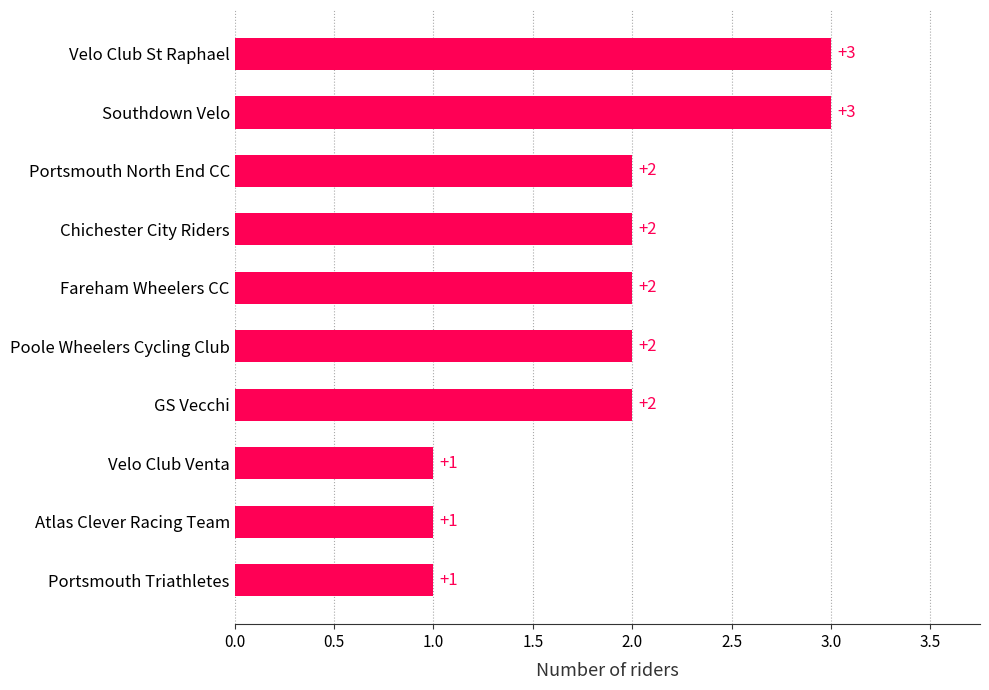

Reading bottom to top, list all the values displayed in this chart.

Portsmouth Triathletes=1	Atlas Clever Racing Team=1	Velo Club Venta=1	GS Vecchi=2	Poole Wheelers Cycling Club=2	Fareham Wheelers CC=2	Chichester City Riders=2	Portsmouth North End CC=2	Southdown Velo=3	Velo Club St Raphael=3